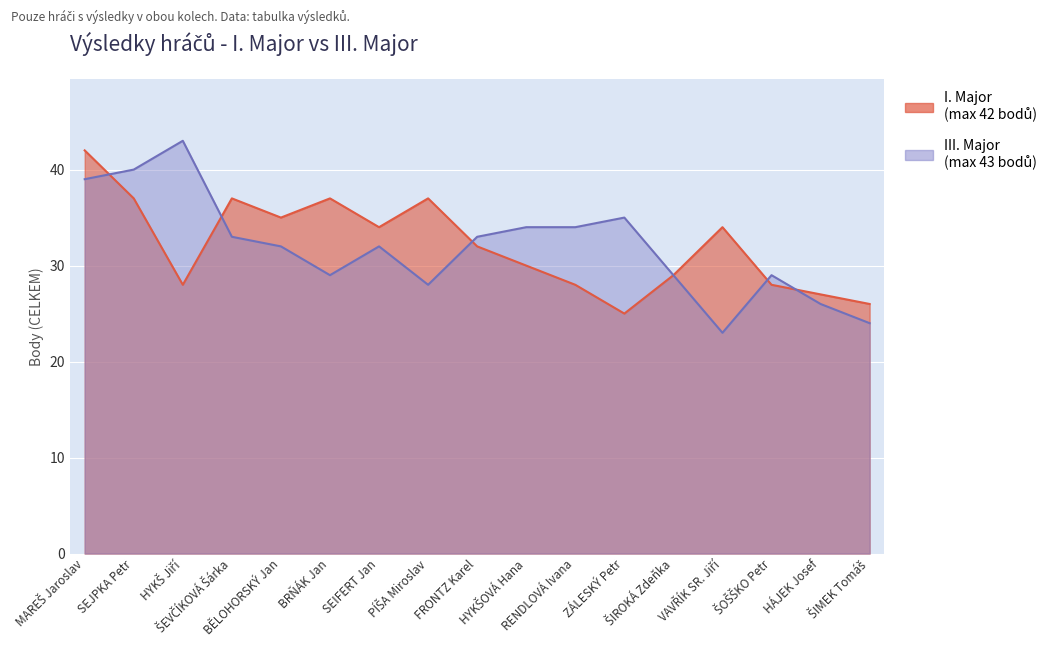

Which label corresponds to the largest value in the chart?

HYKŠ Jiří